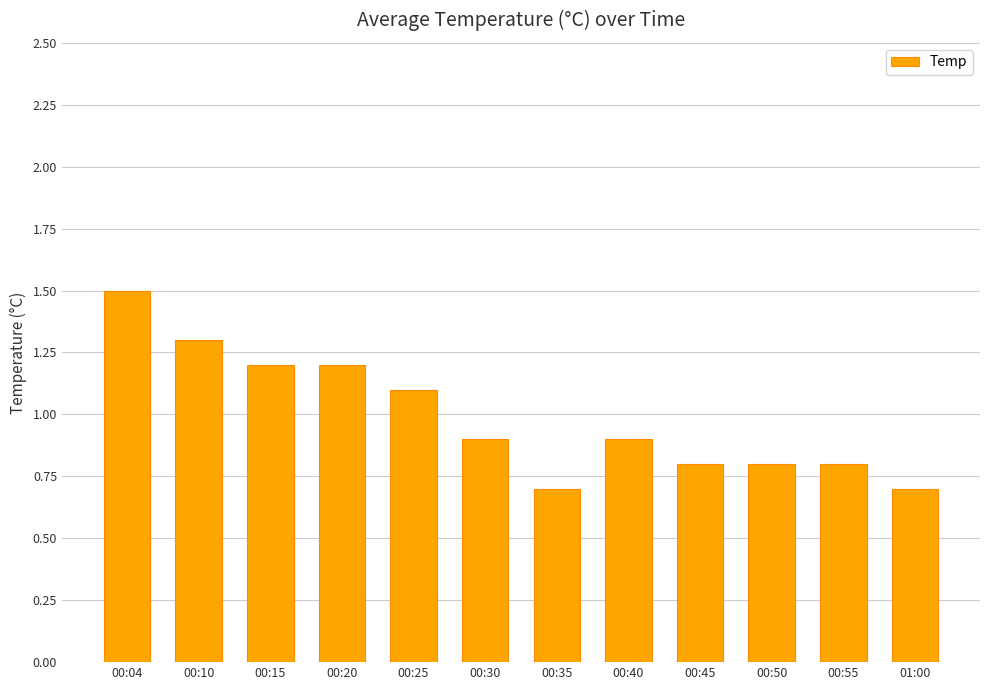

Reading right to left, extract all data points from this chart.

01:00=0.7	00:55=0.8	00:50=0.8	00:45=0.8	00:40=0.9	00:35=0.7	00:30=0.9	00:25=1.1	00:20=1.2	00:15=1.2	00:10=1.3	00:04=1.5